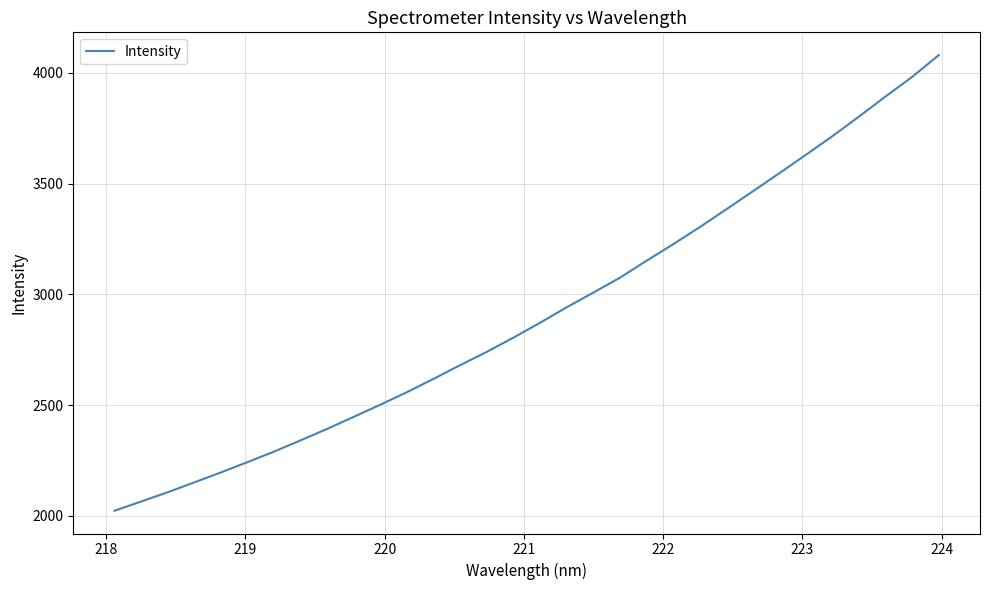

Is this an area chart (filled region under the line)?

No